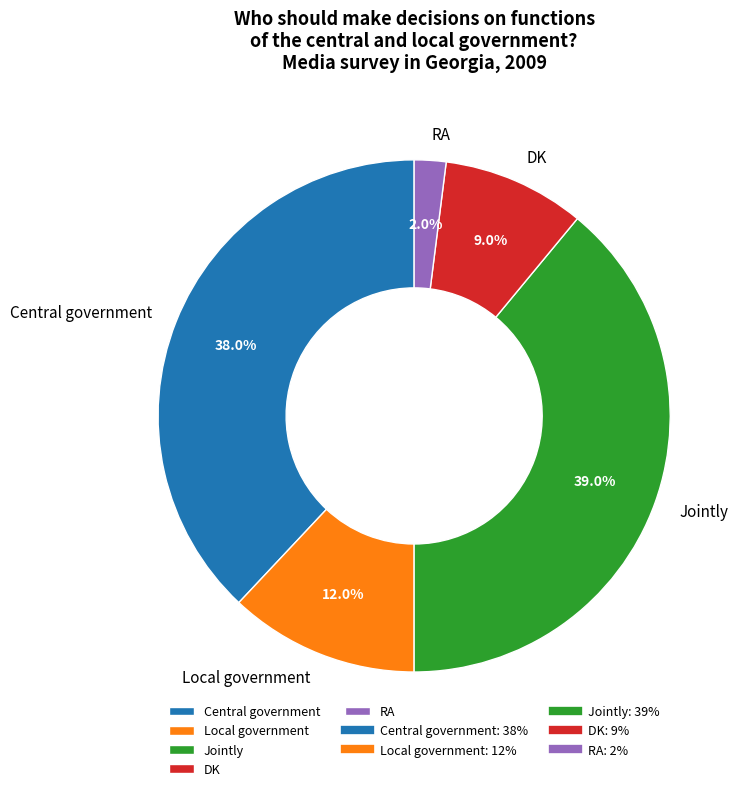

To the nearest percent, what is the difference between the Central government and RA slice percentages?

36%